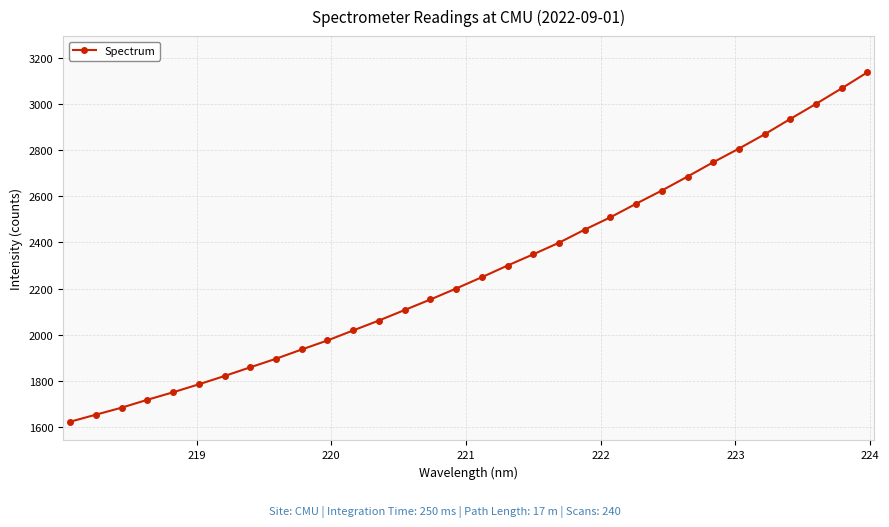

What is the value of the 14th point from the left?

2107.2